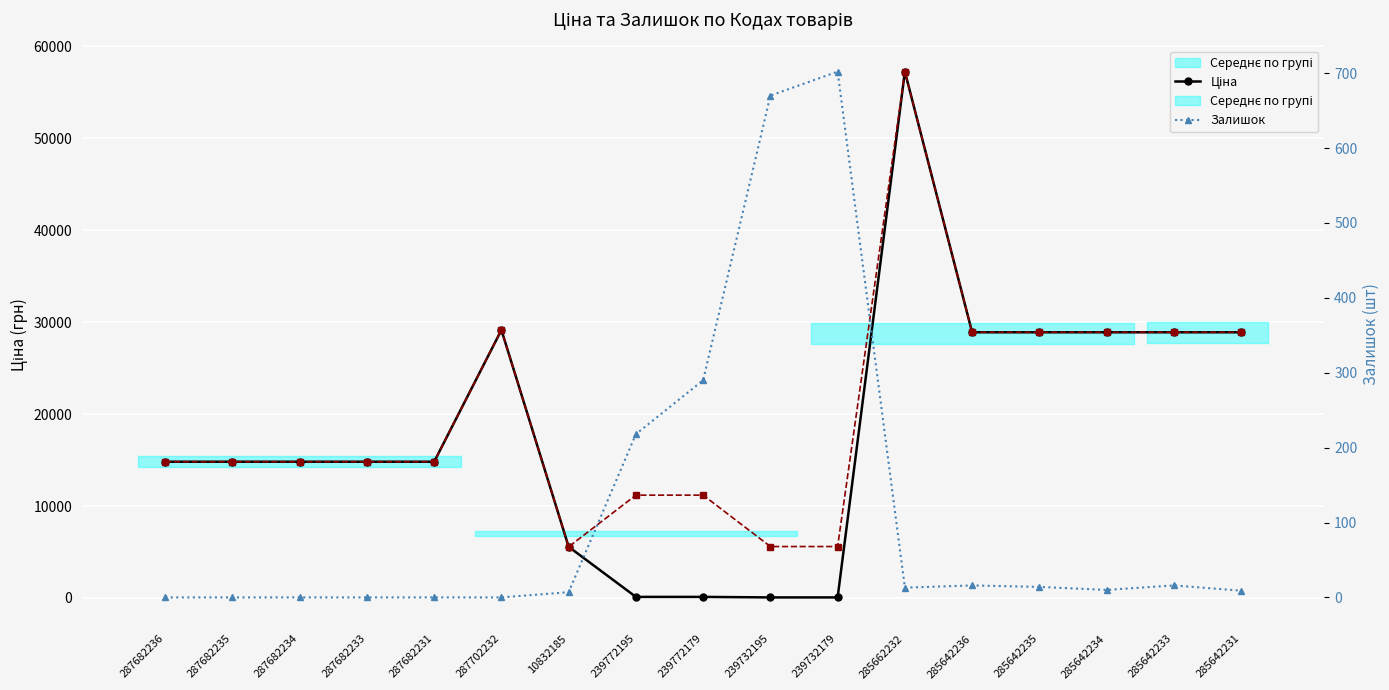

What is the difference between the maximum and minimum values in the Доп. ціна series?

51697.7